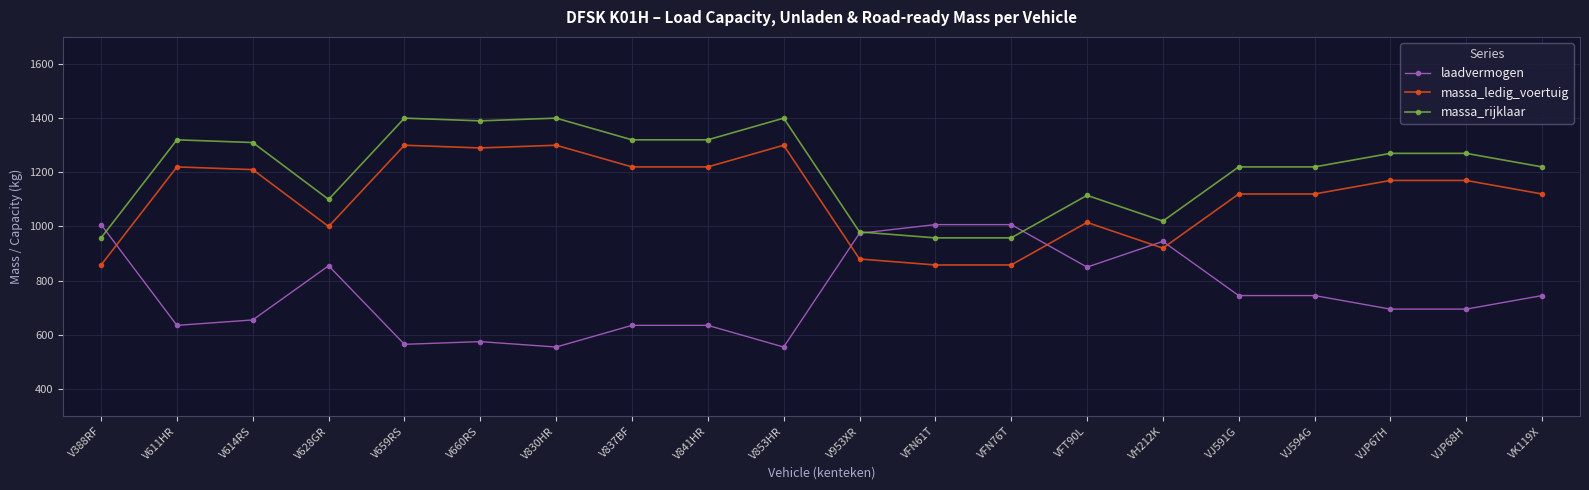

What is the difference between the massa_ledig_voertuig values at V660RS and VJ594G?

170